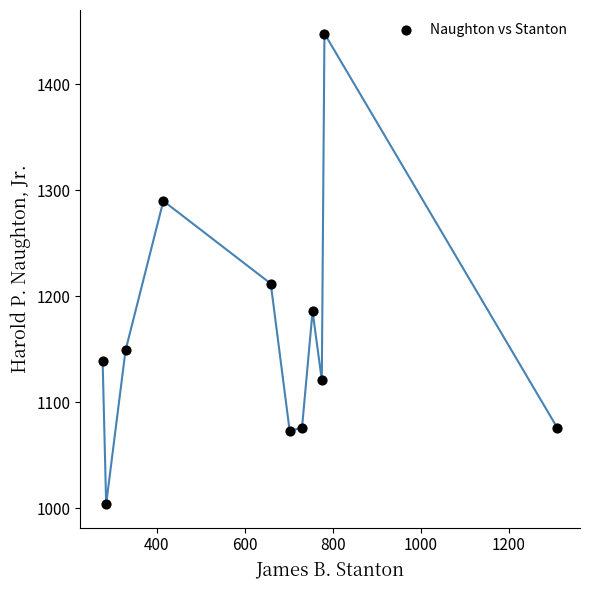

What Y value in the scatter plot is closest to 1226?

1212